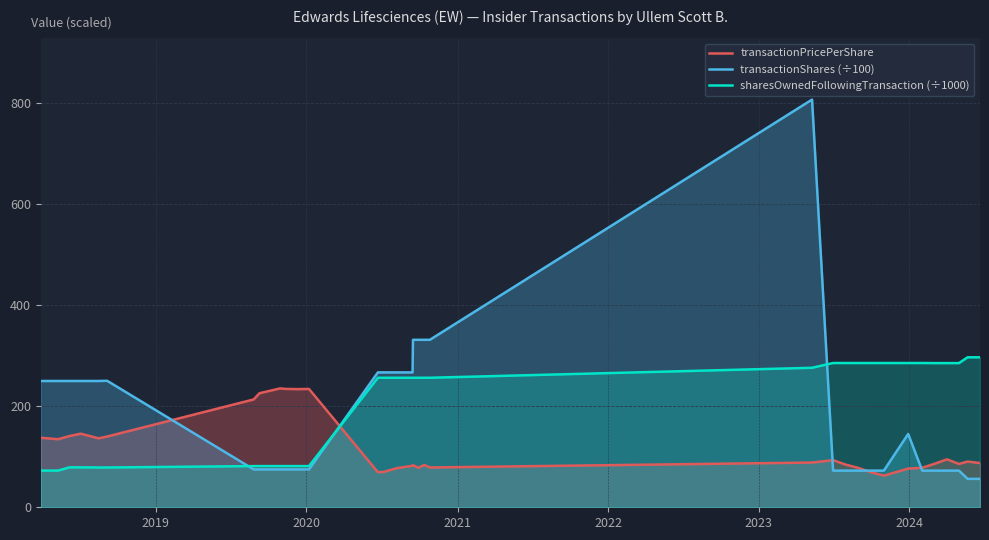

What are all the series names shown in the legend?

transactionPricePerShare, transactionShares (÷100), sharesOwnedFollowingTransaction (÷1000)